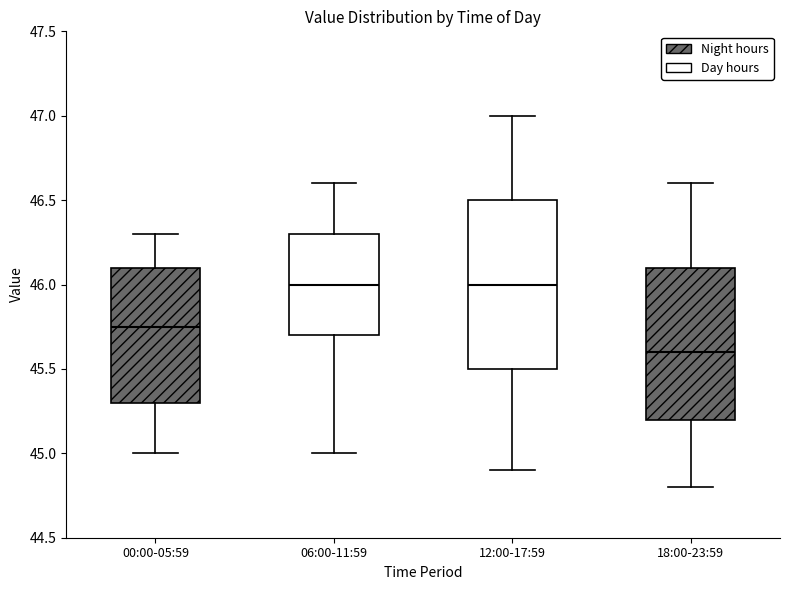

Where is the lower edge of the box for 12:00-17:59 on the y-axis? The values are not printed on the chart, so give them approximately, as read against the axis.

45.50